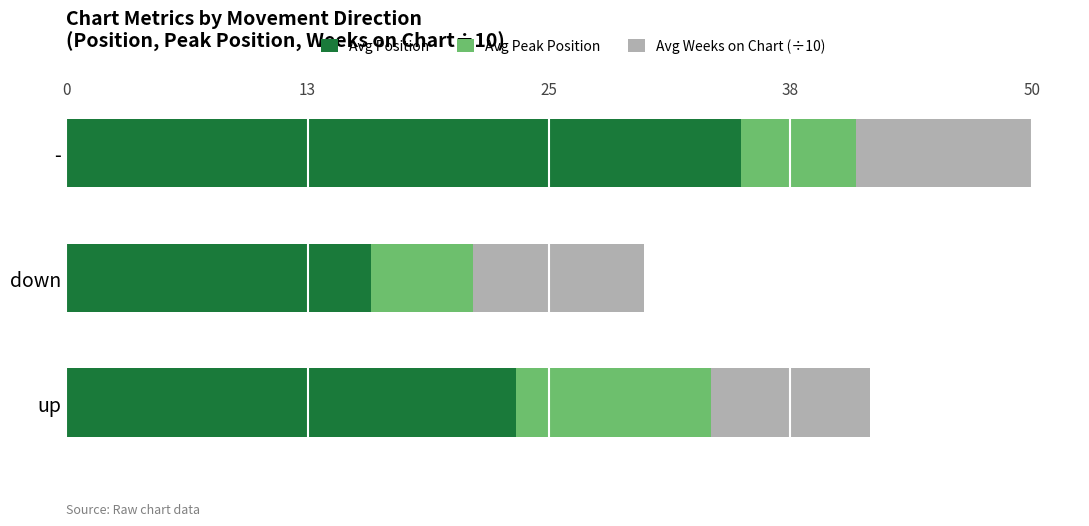

The value of Avg Position at - is 35.0. True or false?

True